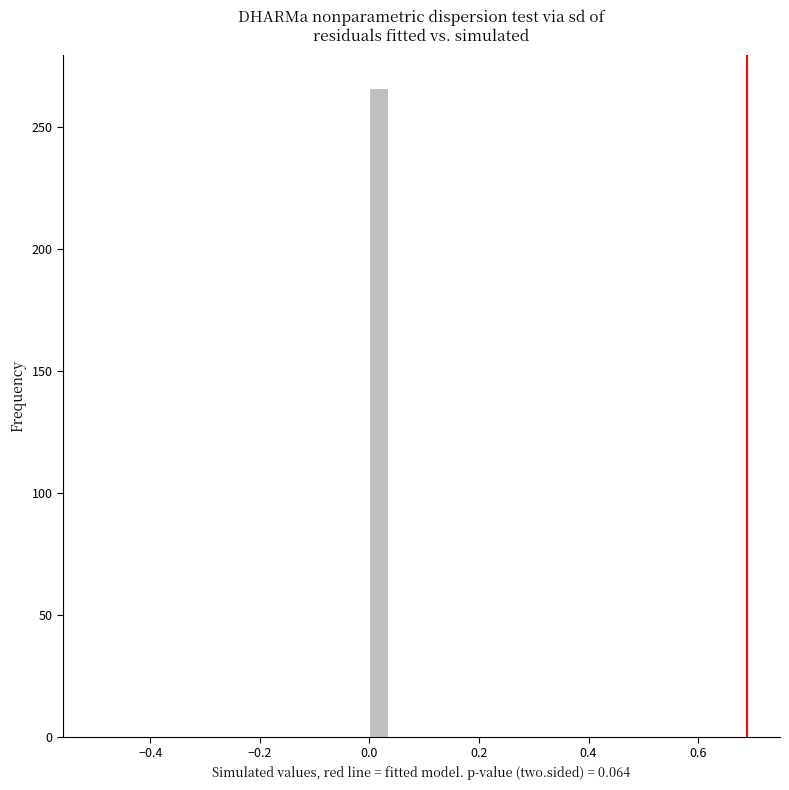

Read against the x-axis, roughly where is the centre of the tallest bar?

0.02